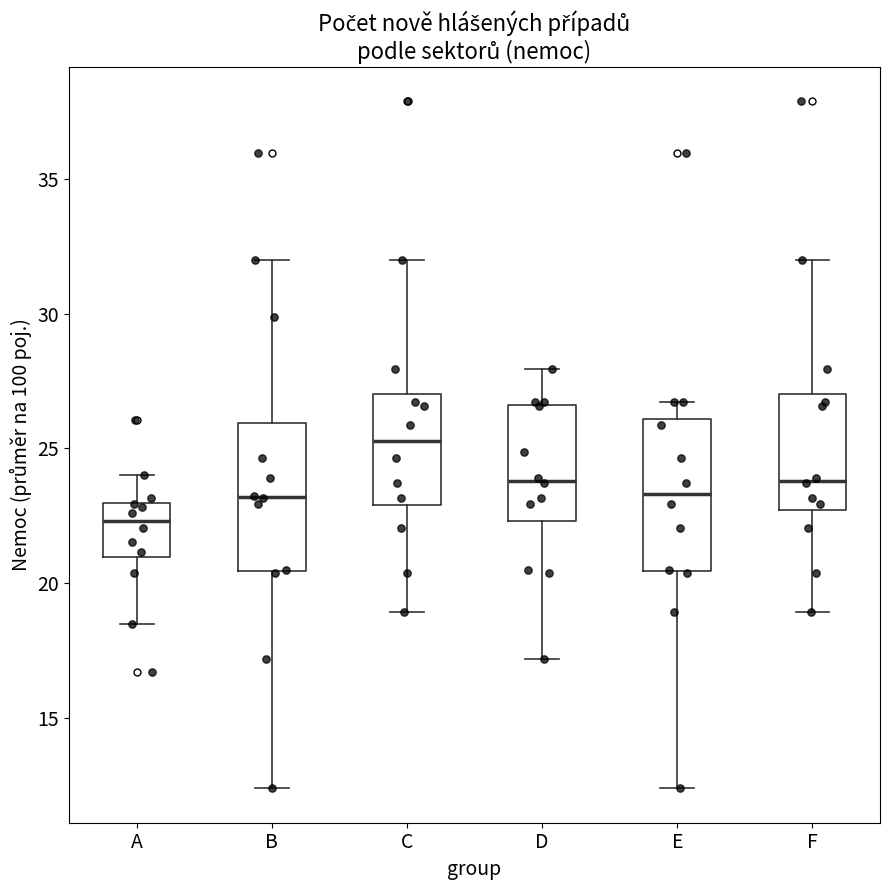

Where is the upper edge of the box for E on the y-axis? The values are not printed on the chart, so give them approximately, as read against the axis.

26.0